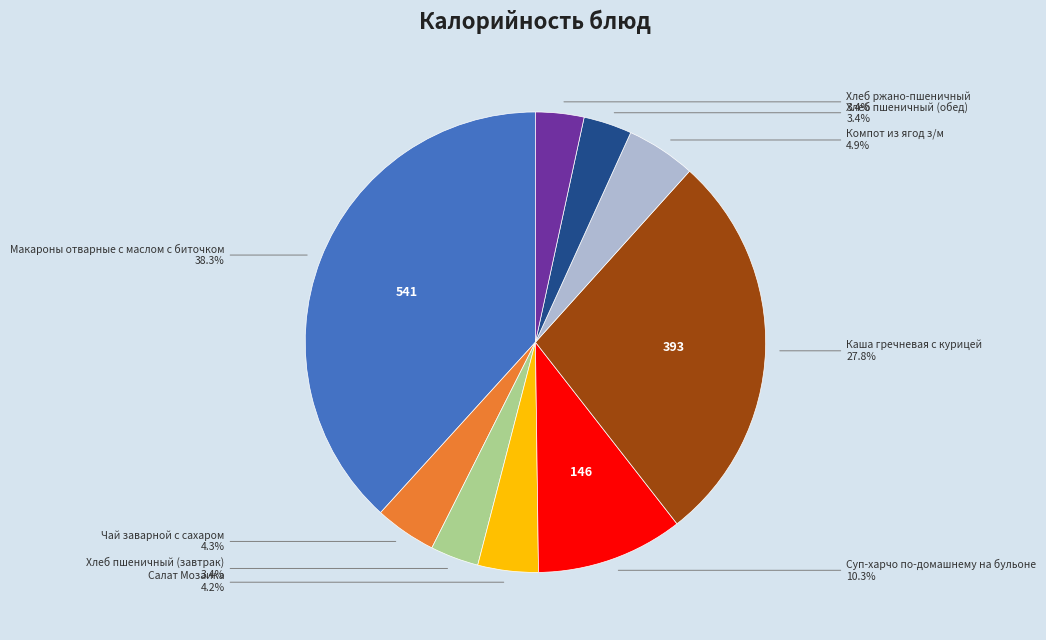

To the nearest percent, what is the difference between the largest and smallest slice percentages?

35%